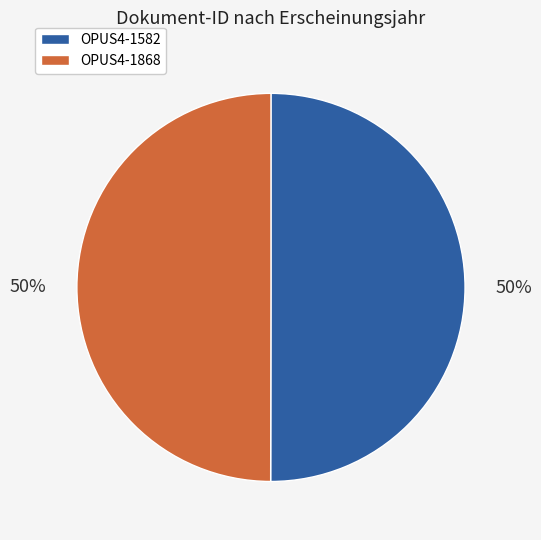

The OPUS4-1868 slice represents 50% of the pie. True or false?

True